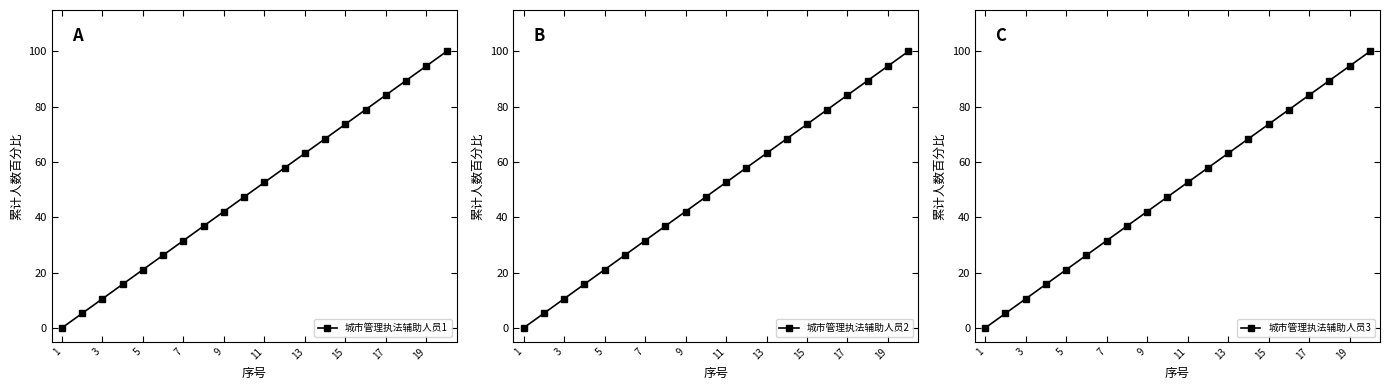

Which category has the lowest value across all series?

1